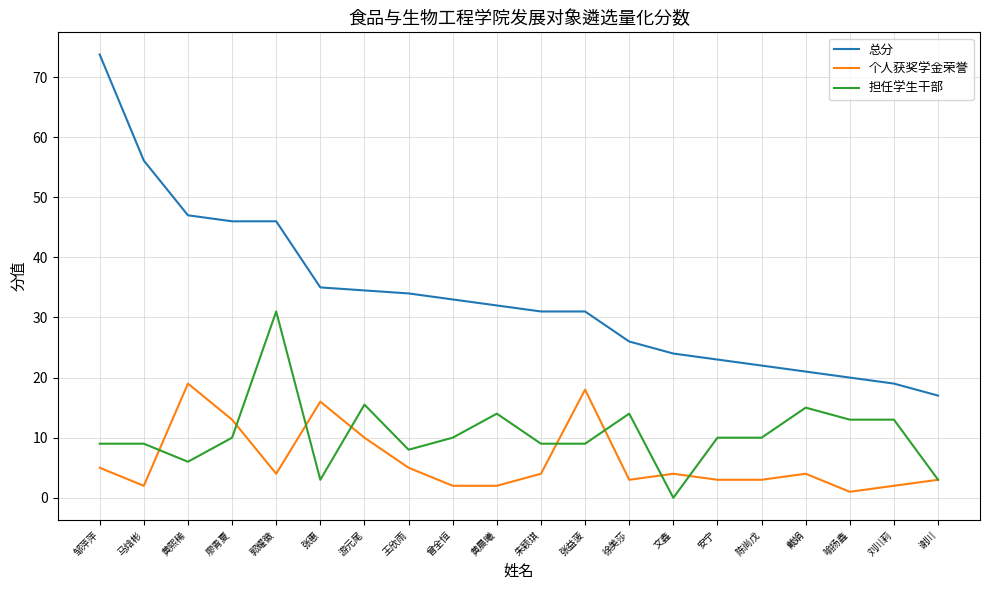

Where does the 总分 series first go above 32?

邹萍萍